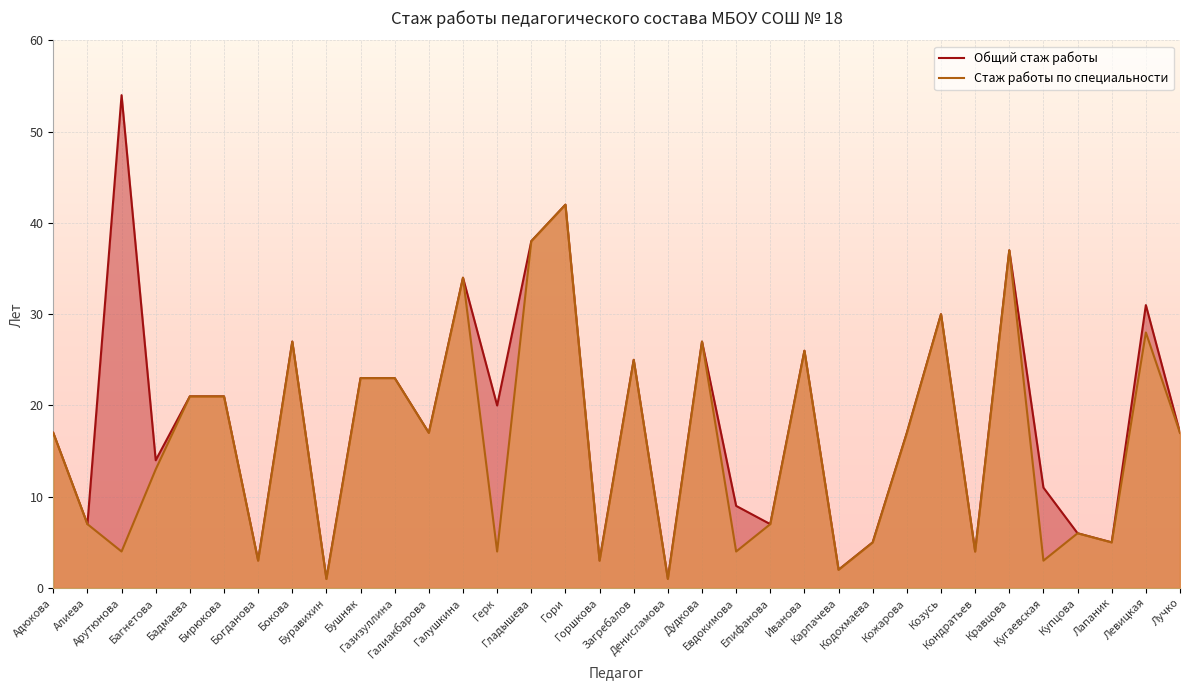

True or false: Стаж работы по специальности and Общий стаж работы cross at least once.

False